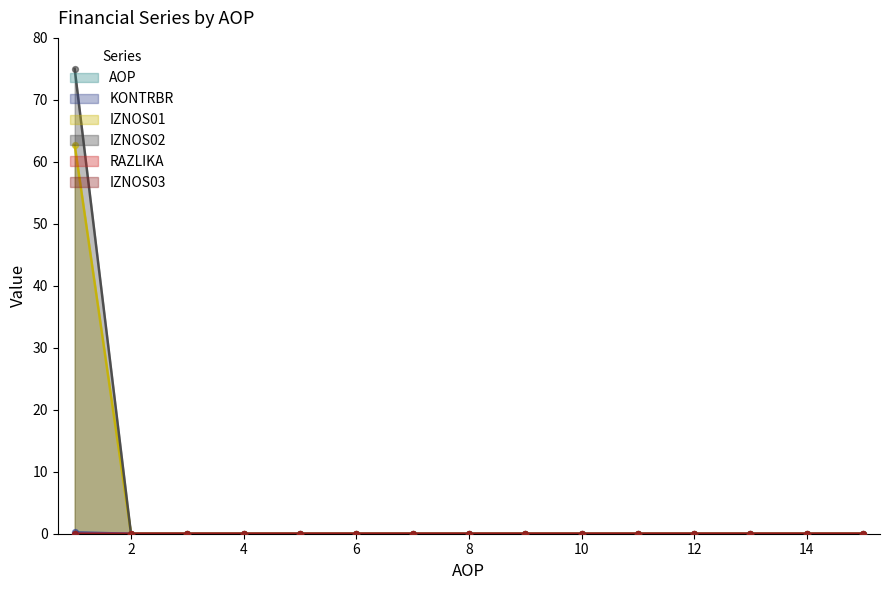

True or false: IZNOS02 has a value of 34.4 at 8.

False